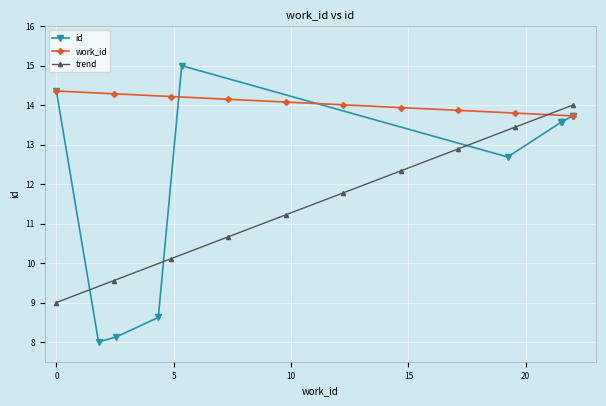

How many data points does each series have?

10